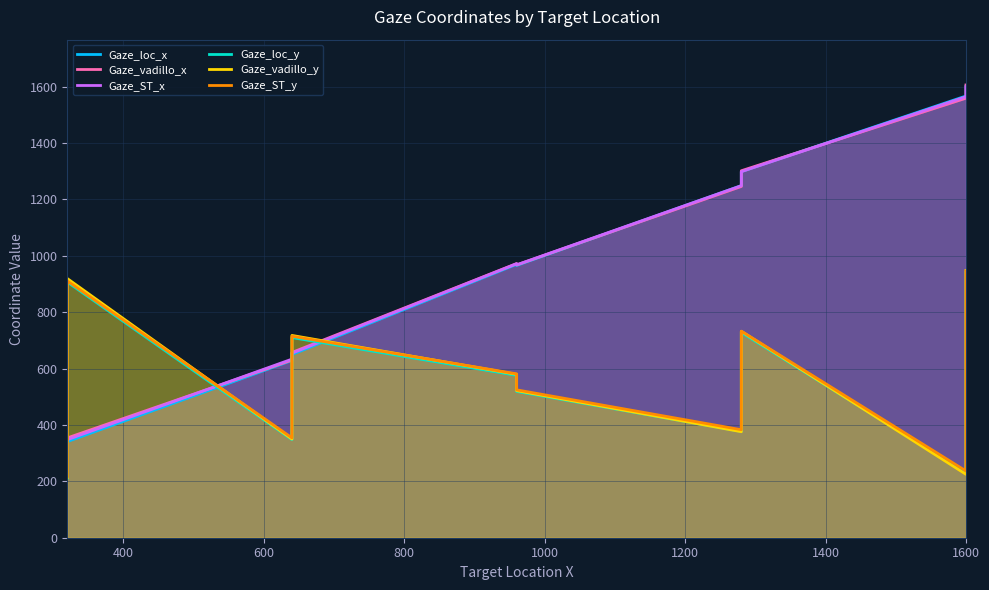

How many distinct data groups are displayed?

6